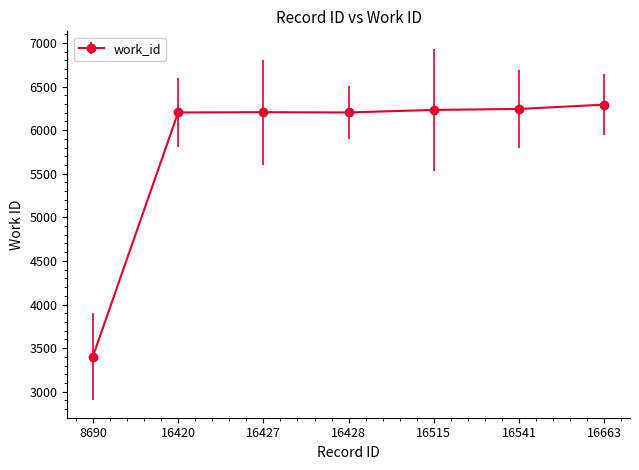

What is the value of the 5th point from the left?

6232